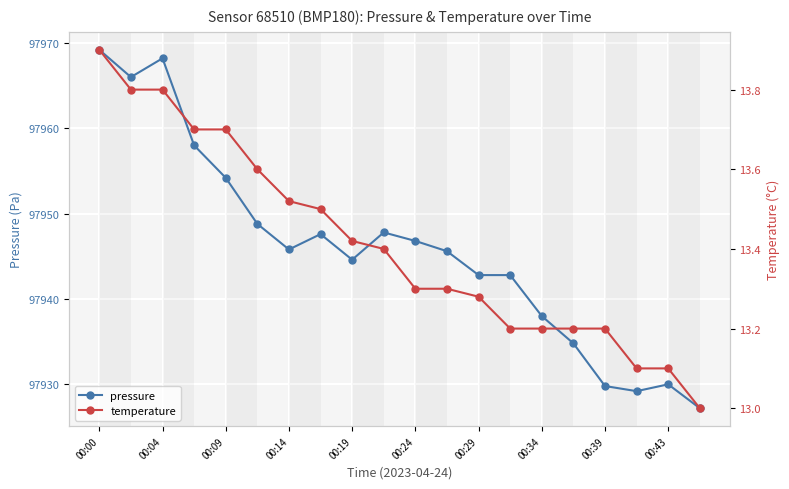

True or false: pressure has more than 0 points higher than both neighbors.

True